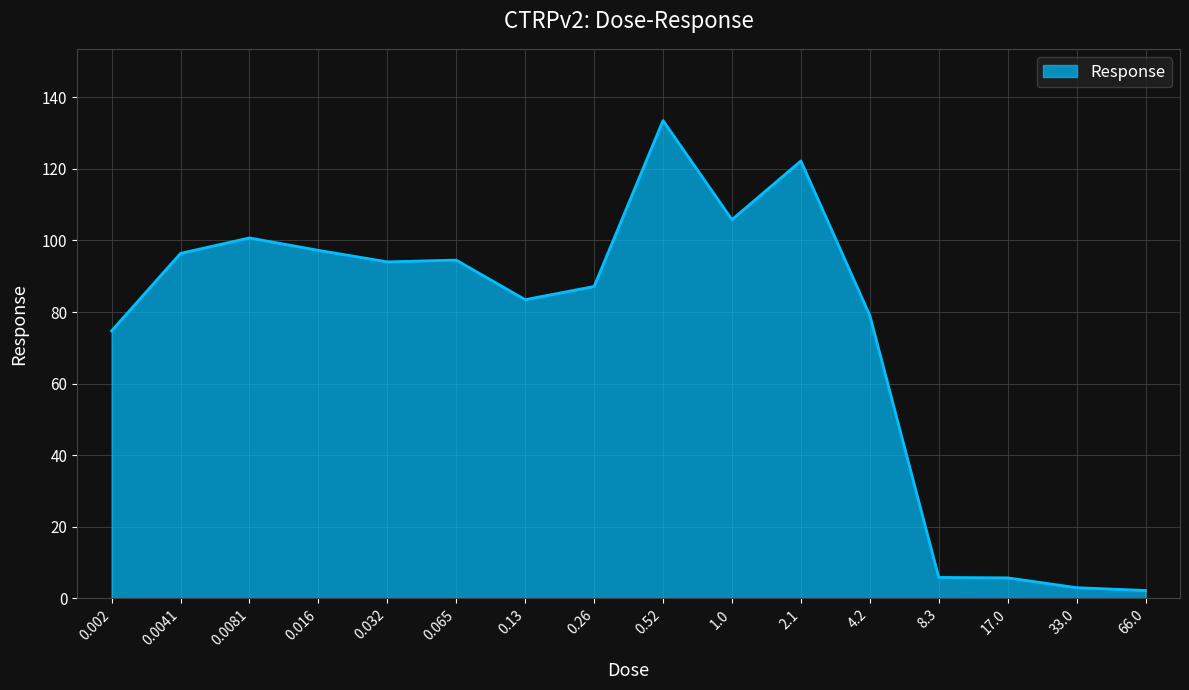

What is the difference between the maximum and minimum values?

131.3